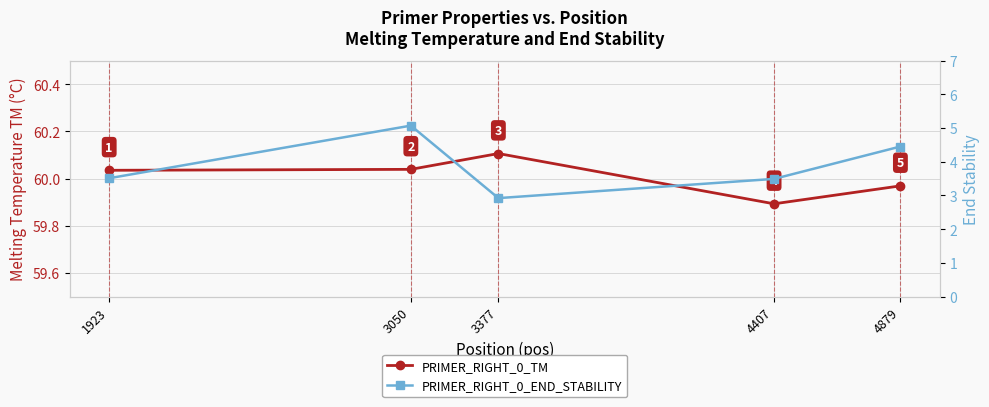

Reading left to right, transcribe all the data shown in this chart.

PRIMER_RIGHT_0_TM: 60.0	60.0	60.1	59.9	60.0
PRIMER_RIGHT_0_END_STABILITY: 3.5	5.1	2.9	3.5	4.5